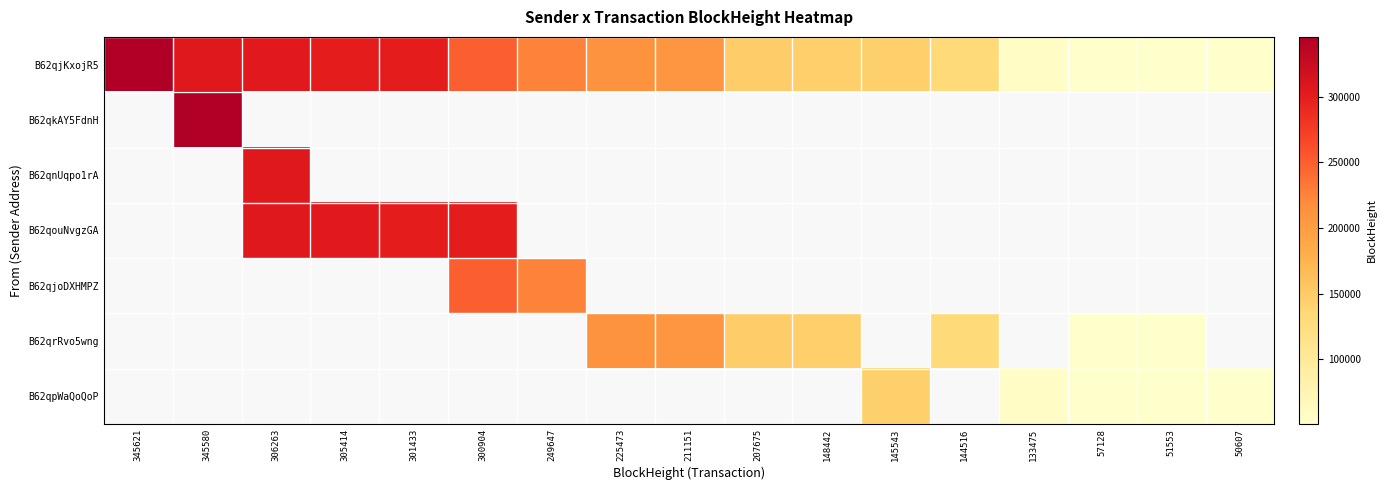

True or false: B62qrRvo5wng has a value of 51736.9 at 225473.

False